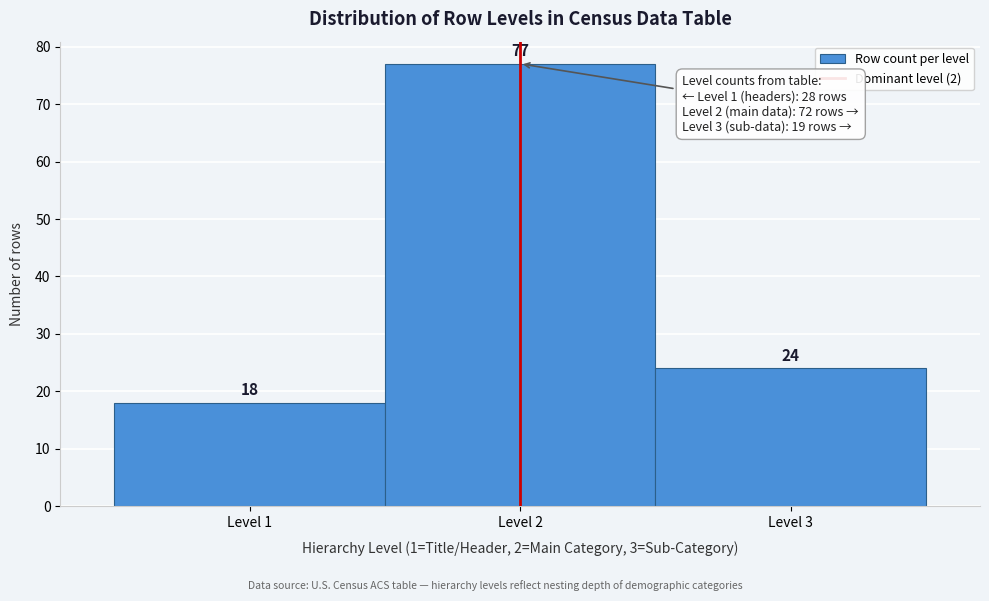

Reading left to right, list every bar in this chart as the range it spans on the x-axis followed by its height.

0.5 to 1.5: 18
1.5 to 2.5: 77
2.5 to 3.5: 24